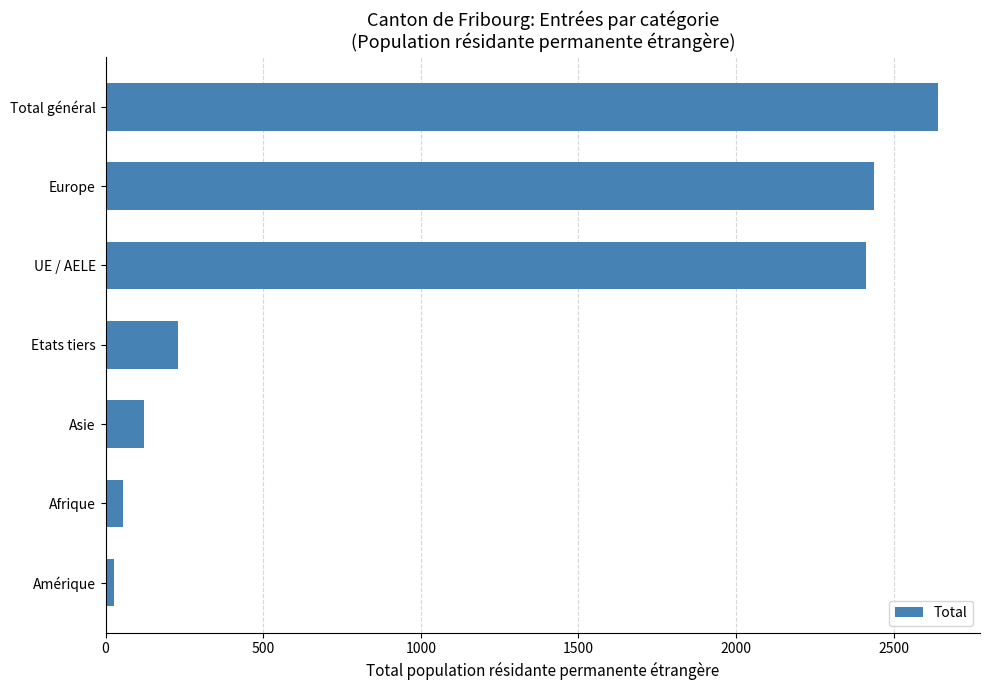

Reading bottom to top, extract all data points from this chart.

26	56	123	231	2411	2437	2642